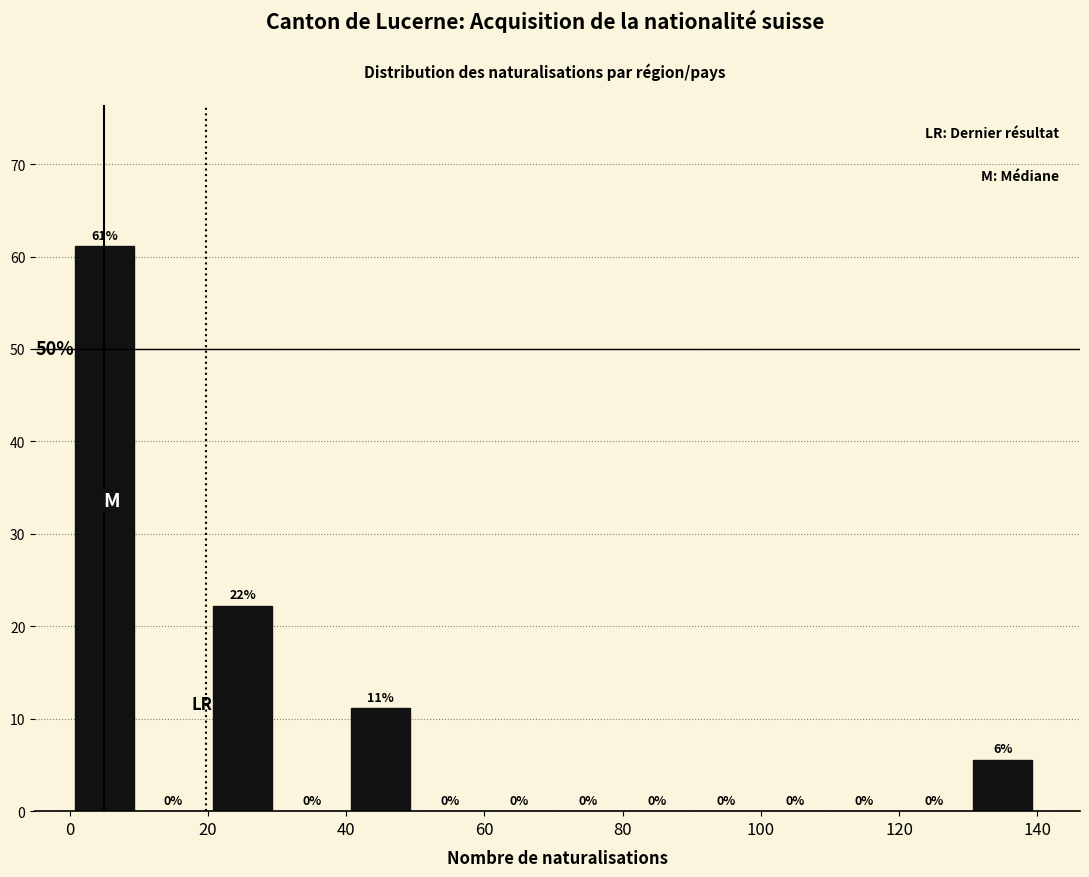

Over which range of the x-axis is the bar tallest?

0 to 10